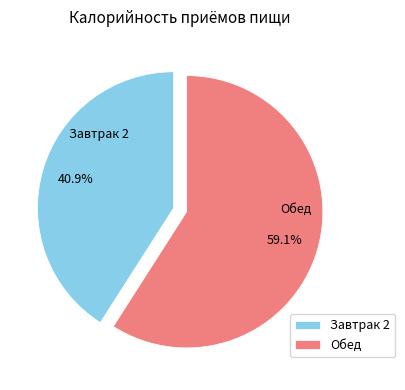

Is it true that Завтрак 2 is 41% of the pie?

True